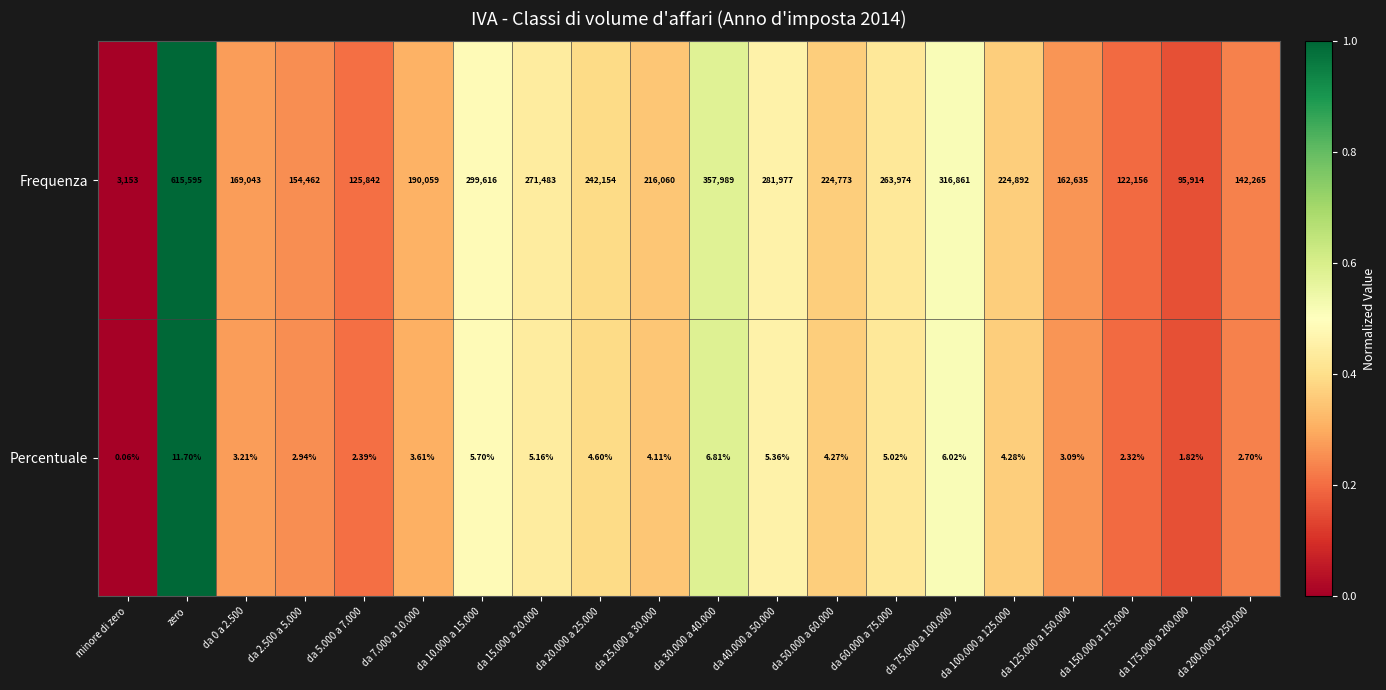

Which label corresponds to the smallest value in the chart?

minore di zero